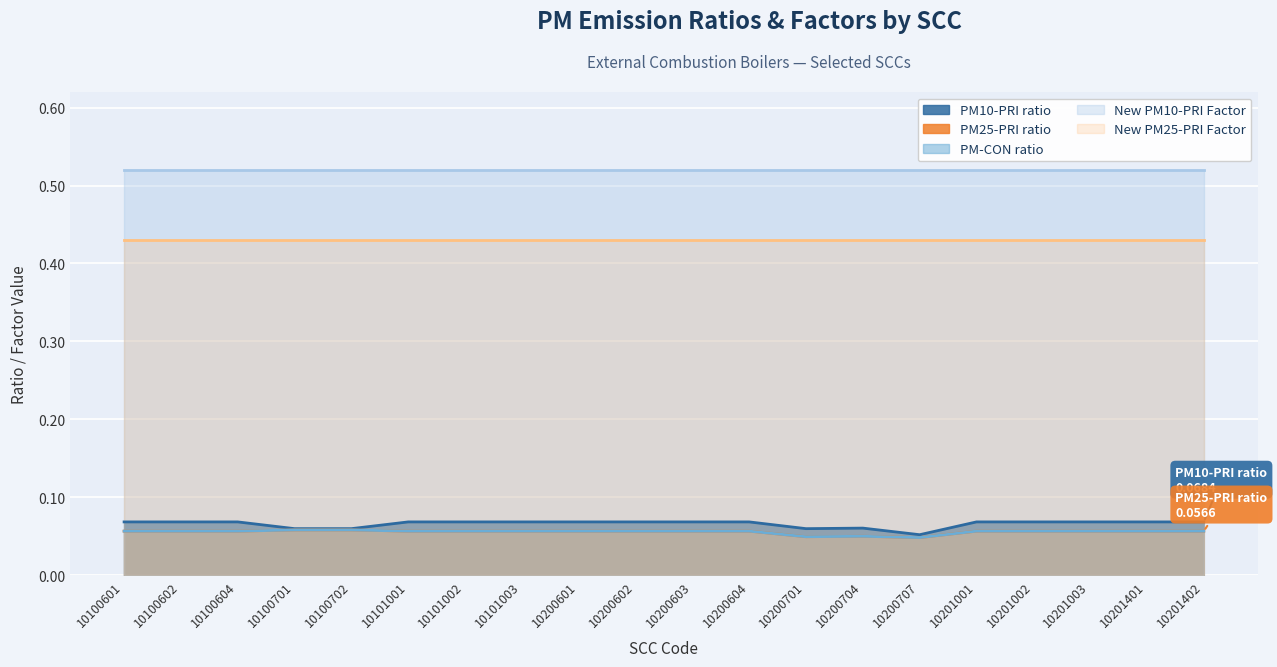

Reading left to right, extract all data points from this chart.

PM10-PRI ratio: 0.1	0.1	0.1	0.1	0.1	0.1	0.1	0.1	0.1	0.1	0.1	0.1	0.1	0.1	0.1	0.1	0.1	0.1	0.1	0.1
PM25-PRI ratio: 0.1	0.1	0.1	0.1	0.1	0.1	0.1	0.1	0.1	0.1	0.1	0.1	0.0	0.1	0.0	0.1	0.1	0.1	0.1	0.1
PM-CON ratio: 0.1	0.1	0.1	0.1	0.1	0.1	0.1	0.1	0.1	0.1	0.1	0.1	0.0	0.1	0.0	0.1	0.1	0.1	0.1	0.1